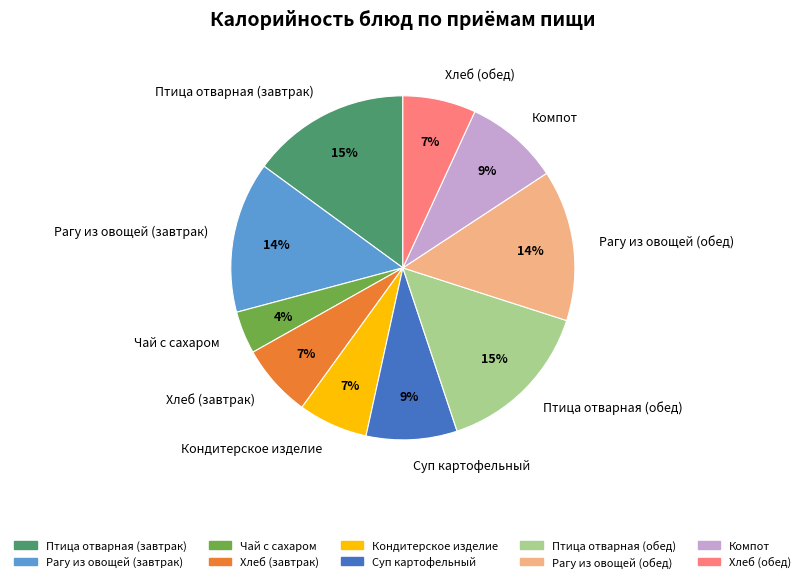

Is there a majority slice in this chart?

No